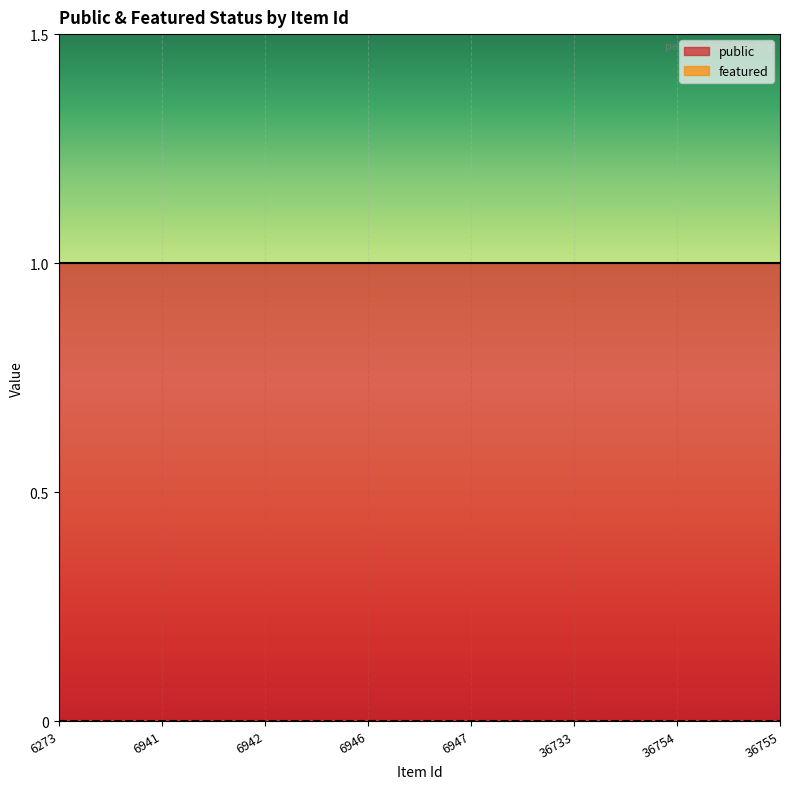

How many distinct data groups are displayed?

2